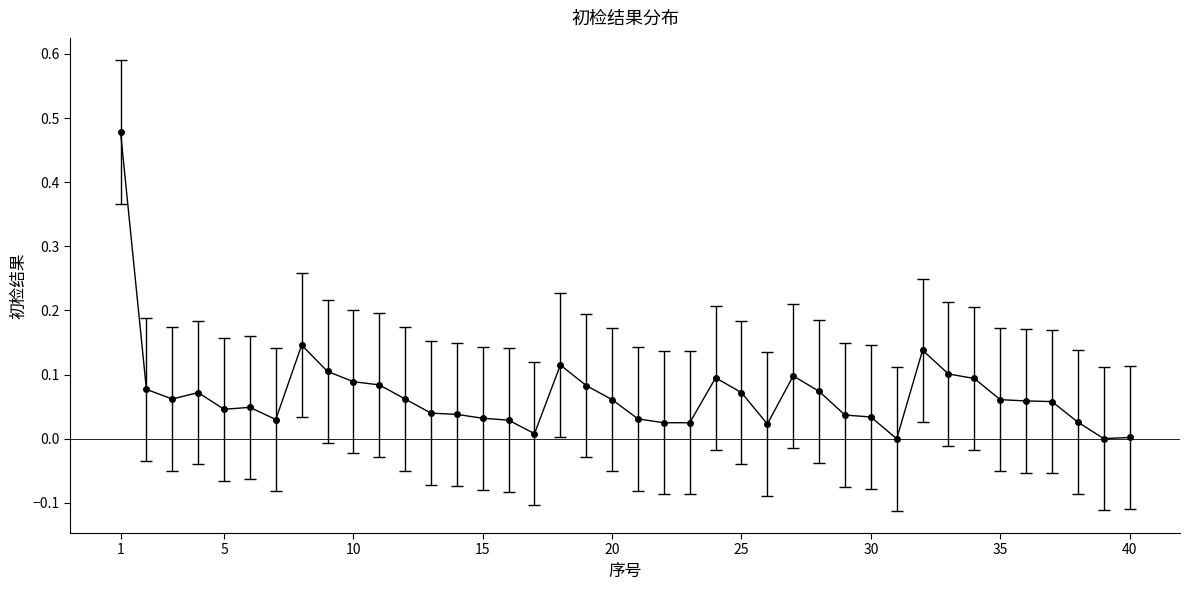

True or false: the data has more than 1 interior local peaks.

True